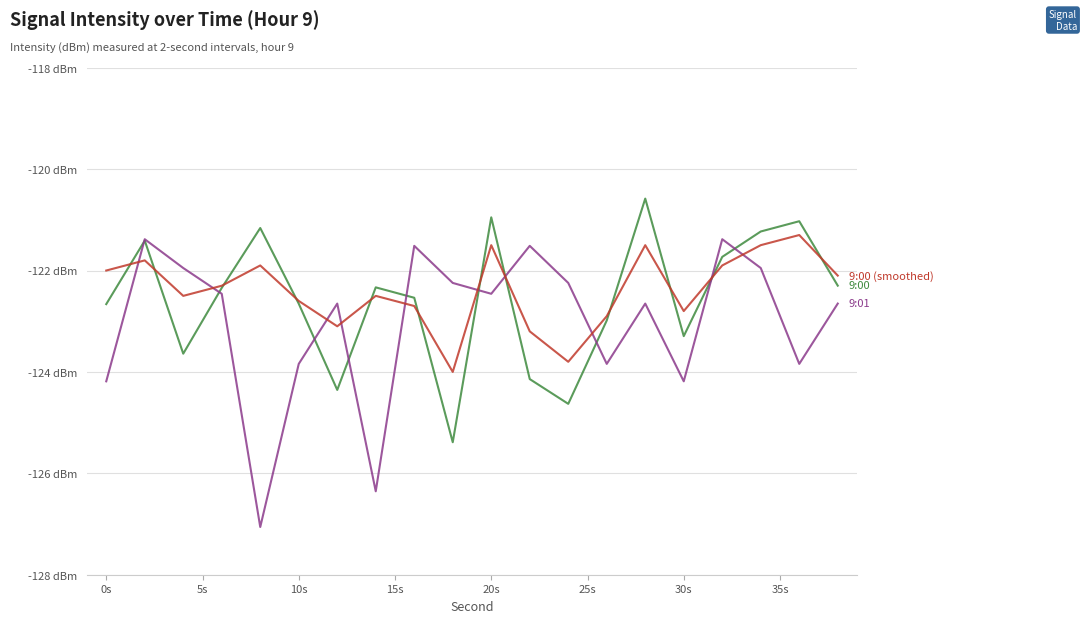

The 9:00 series shows -214.1 at 0s. True or false?

False